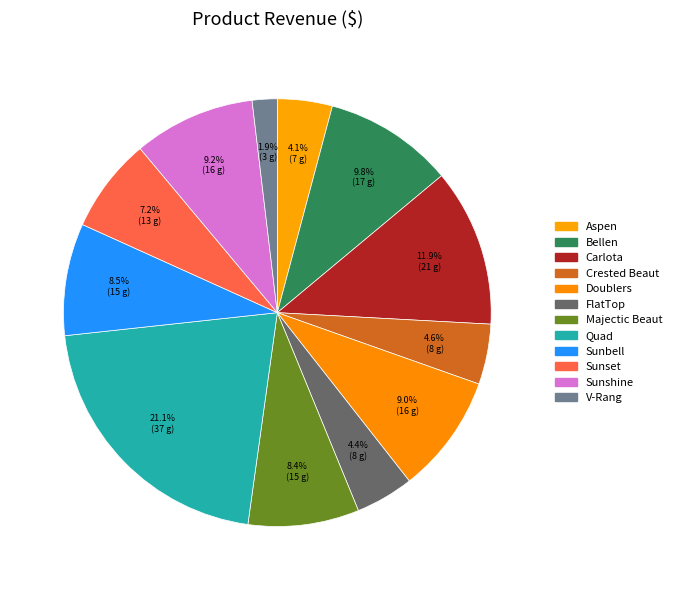

Rank the categories by value from lowest to highest.

V-Rang, Aspen, FlatTop, Crested Beaut, Sunset, Majectic Beaut, Sunbell, Doublers, Sunshine, Bellen, Carlota, Quad